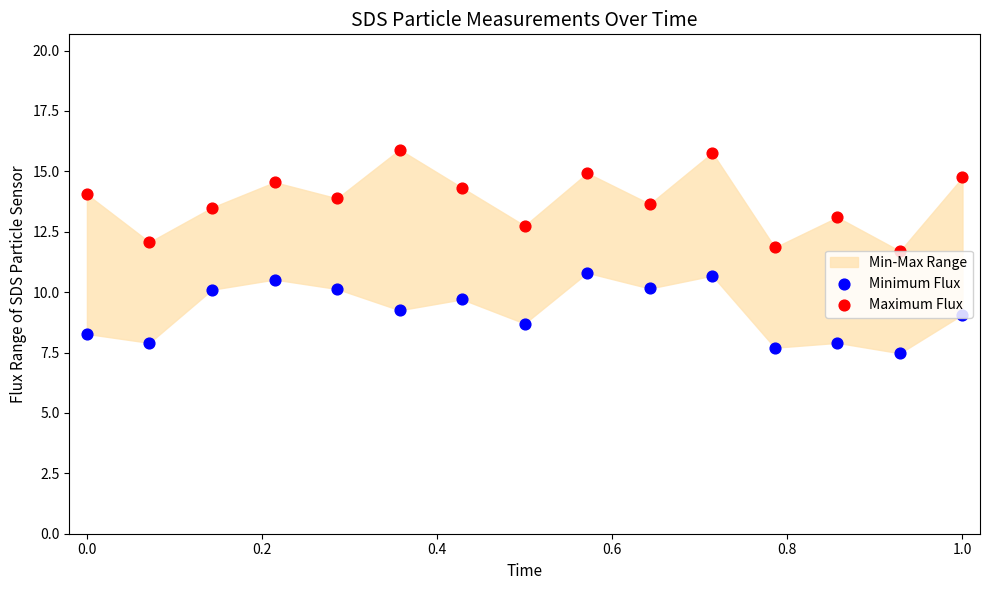

Which series has the largest total across all categories?

Maximum Flux